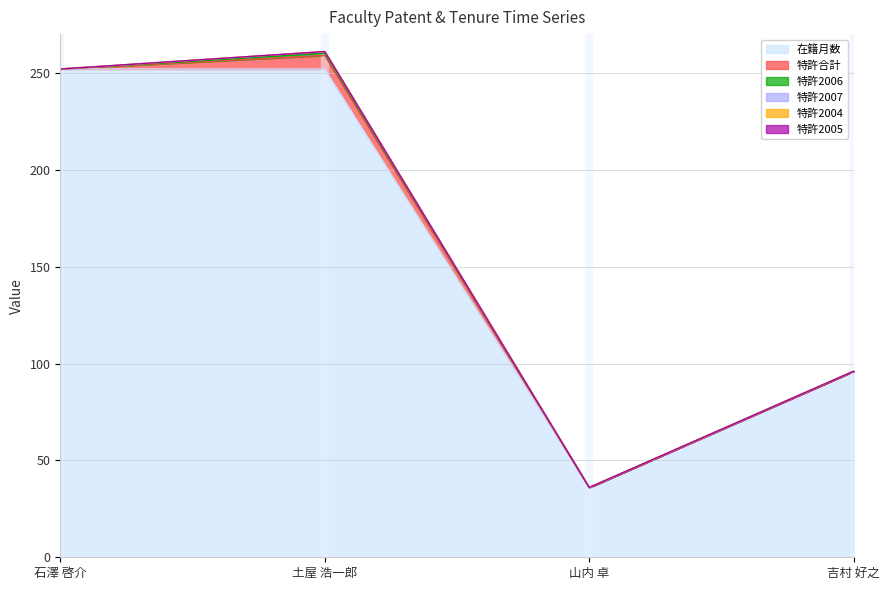

What is the greatest value displayed?

252